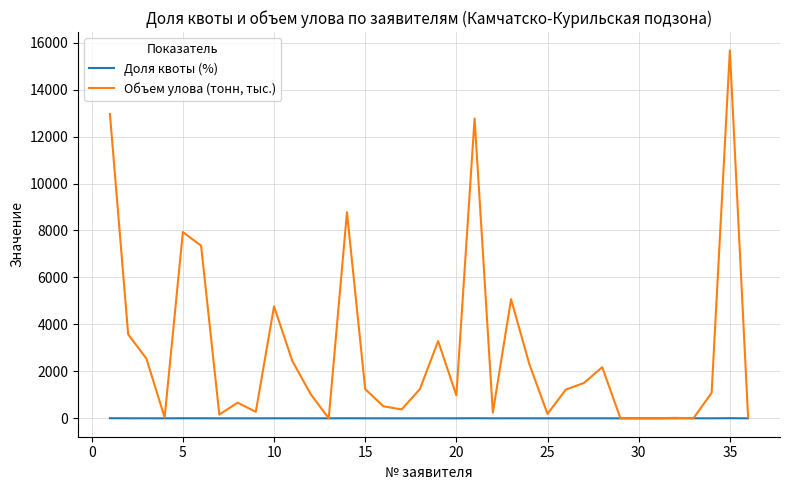

Which series has the largest range (max minus min)?

Объем улова (тонн, тыс.)